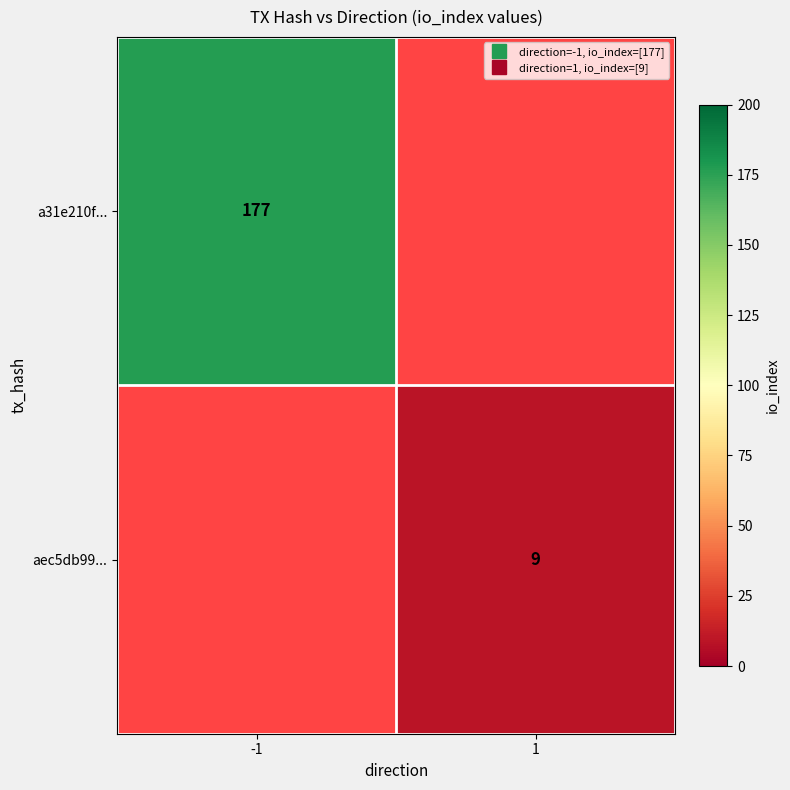

At which category does the chart reach its peak across all series?

-1